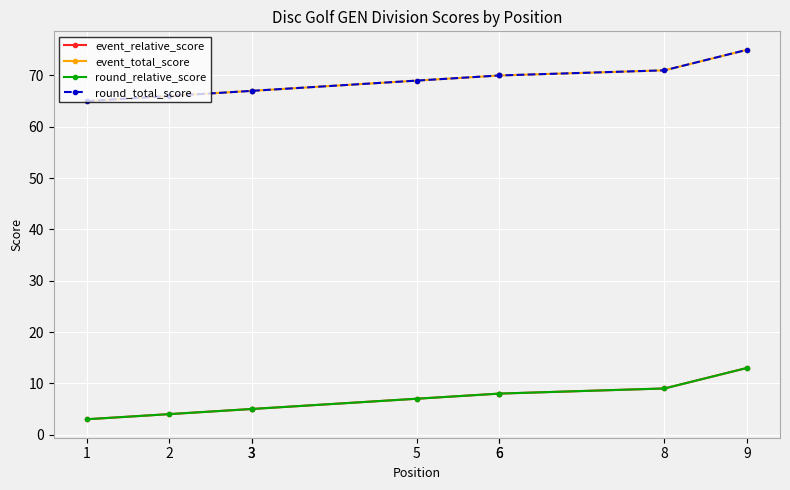

Is it true that round_relative_score equals 2 at 1?

False